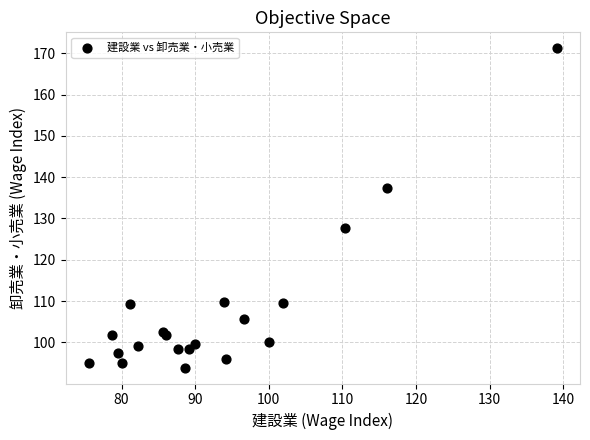

What Y value in the scatter plot is closest to 132?

127.7